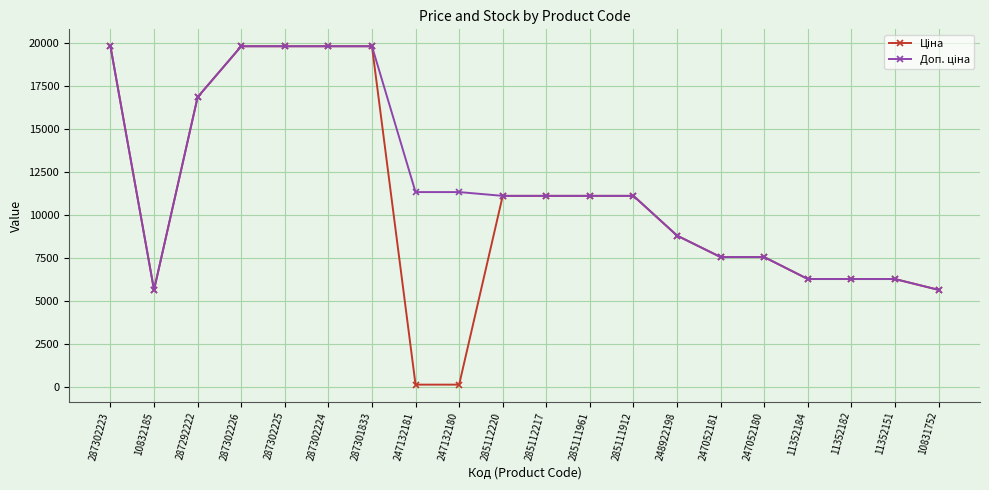

What is the greatest value displayed?

19831.1